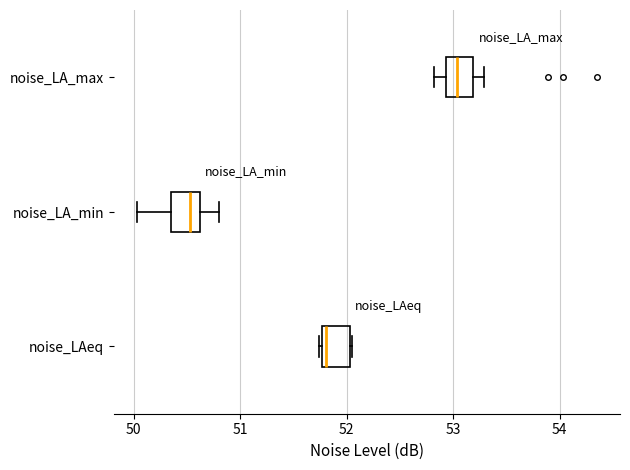

Reading bottom to top, transcribe this box plot: for each box, give where its median line is, the range the box spans, and where its two whiskers end, as read against the x-axis. The values are not printed on the chart, so give them approximately, as read against the axis.

noise_LAeq: median 51.8 (just right of the box's left edge), box 51.8 to 52.0, whiskers 51.7 to 52.1
noise_LA_min: median 50.5, box 50.4 to 50.6, whiskers 50.0 to 50.8
noise_LA_max: median 53.0, box 52.9 to 53.2, whiskers 52.8 to 53.3